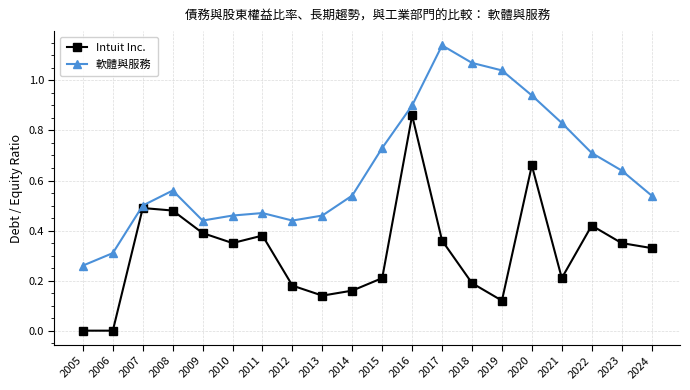

True or false: Intuit Inc. has more than 1 points higher than both neighbors.

True